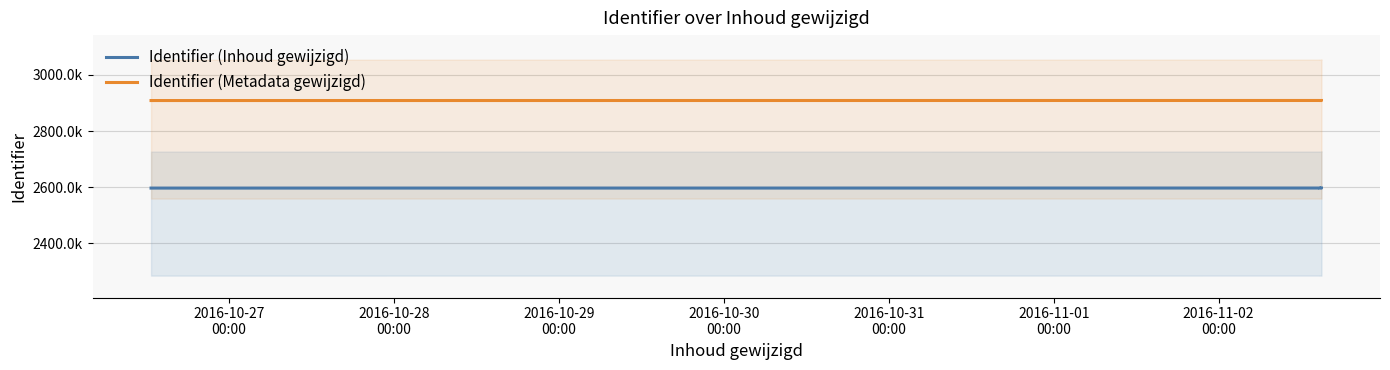

Between 2016-10-28
00:00 and 2016-10-29
00:00, which series saw the biggest shift?

Identifier (Metadata gewijzigd)